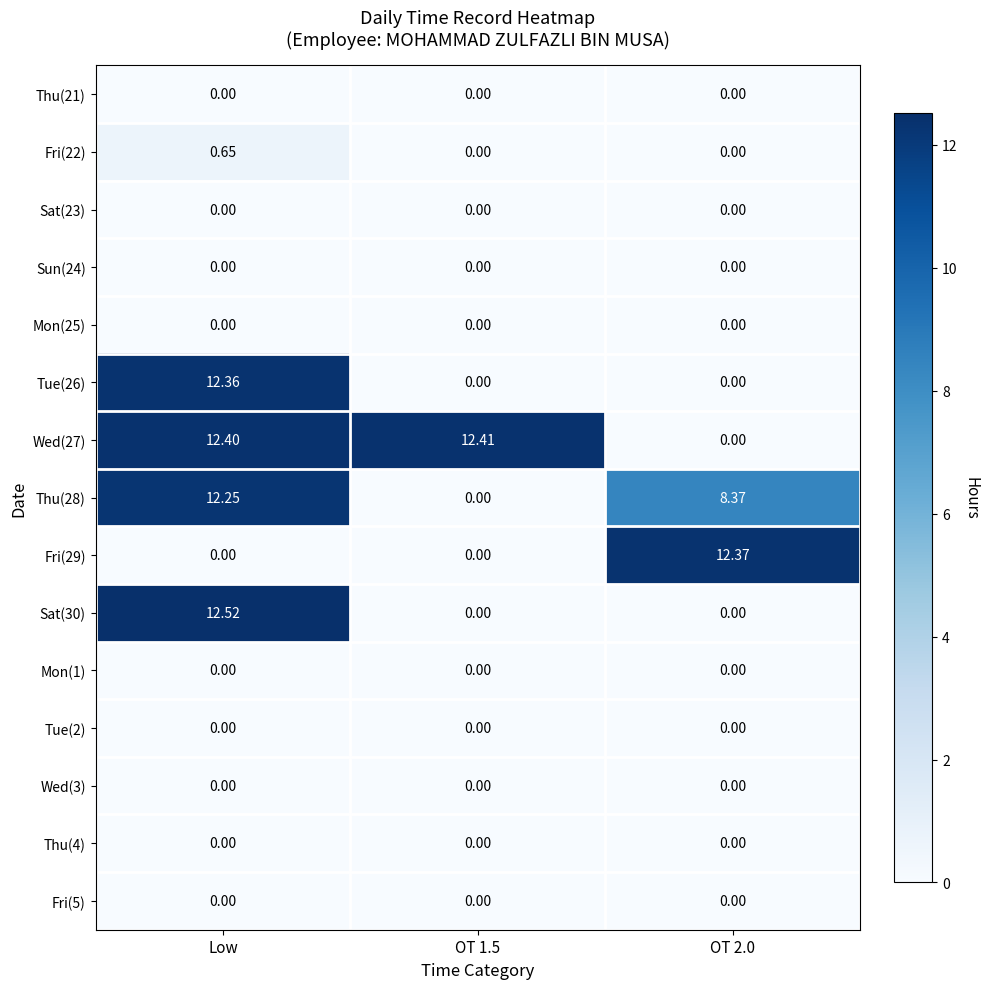

At which category is the sum across all series the highest?

Low